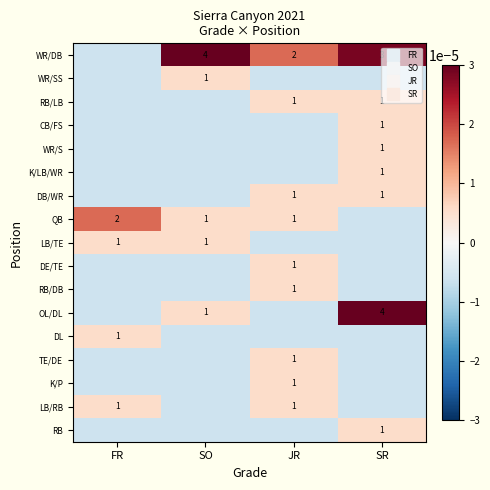

Between FR and SR, which series saw the biggest shift?

OL/DL